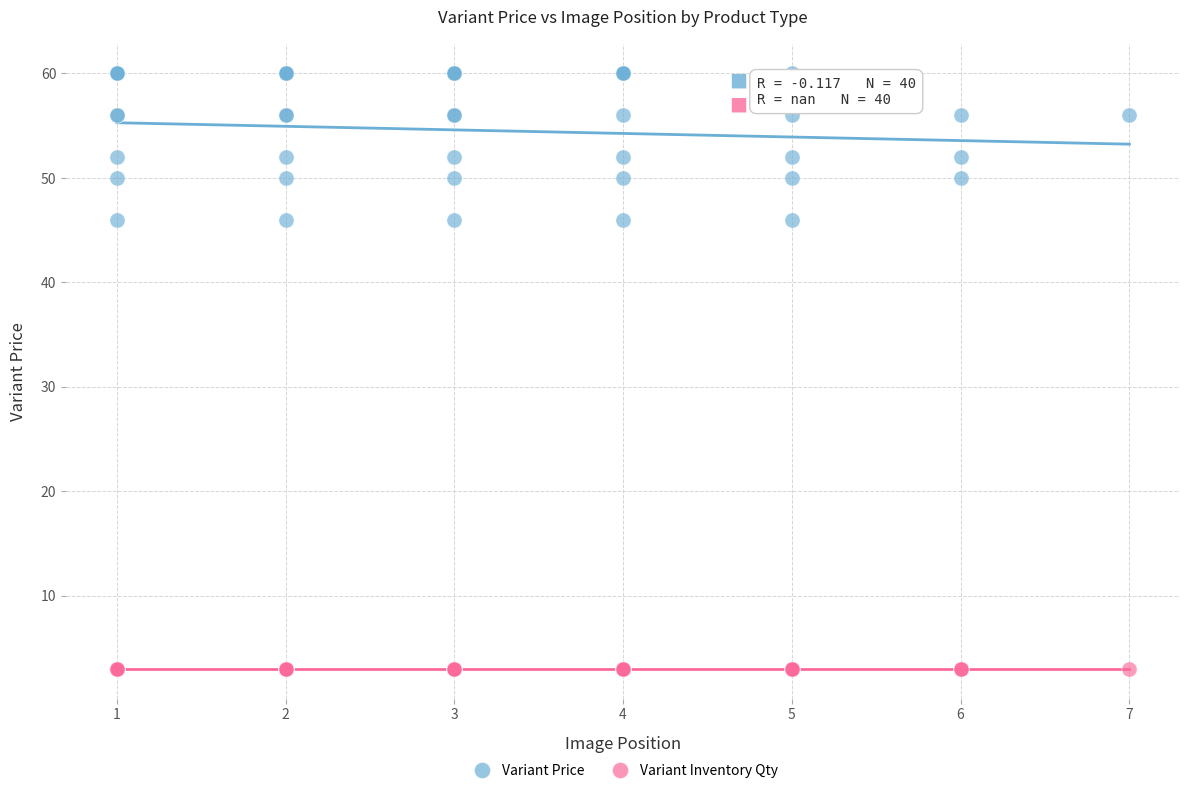

Which series contains the highest Y value?

Variant Price